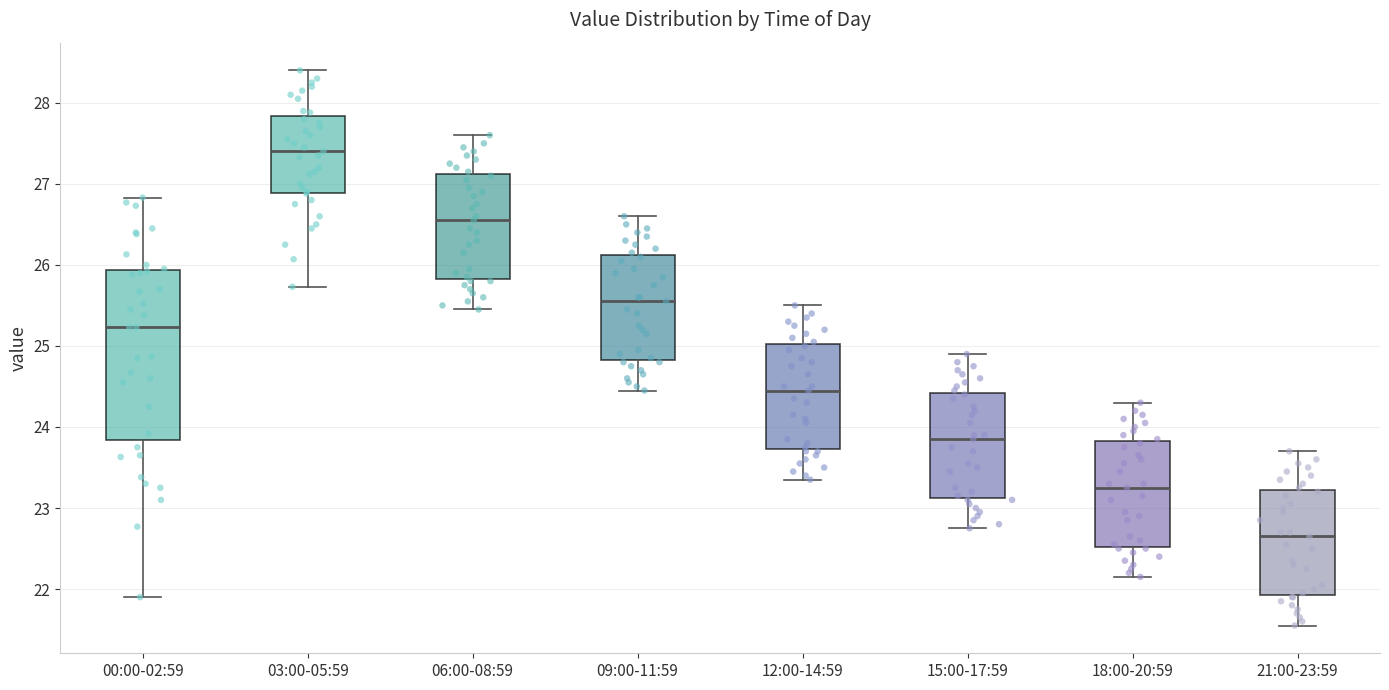

Reading left to right, read every box against the y-axis: the position of its median line, the range the box covers, and the ends of its whiskers. The values are not printed on the chart, so give them approximately, as read against the axis.

00:00-02:59: median 25.2, box 23.8 to 25.9, whiskers 21.9 to 26.8
03:00-05:59: median 27.4, box 26.9 to 27.8, whiskers 25.7 to 28.4
06:00-08:59: median 26.6, box 25.8 to 27.1, whiskers 25.5 to 27.6
09:00-11:59: median 25.6, box 24.8 to 26.1, whiskers 24.5 to 26.6
12:00-14:59: median 24.5, box 23.7 to 25.0, whiskers 23.4 to 25.5
15:00-17:59: median 23.9, box 23.1 to 24.4, whiskers 22.8 to 24.9
18:00-20:59: median 23.3, box 22.5 to 23.8, whiskers 22.2 to 24.3
21:00-23:59: median 22.7, box 21.9 to 23.2, whiskers 21.6 to 23.7